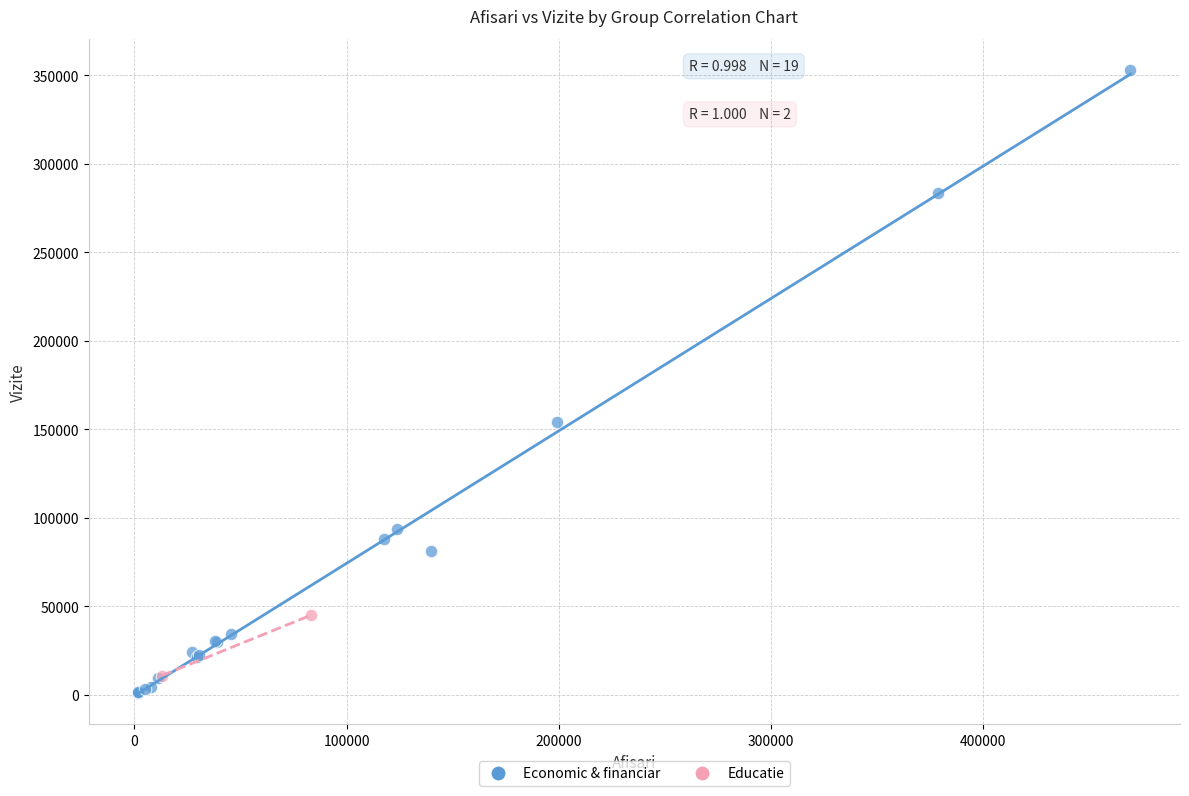

What are all the series names shown in the legend?

Economic & financiar, Educatie